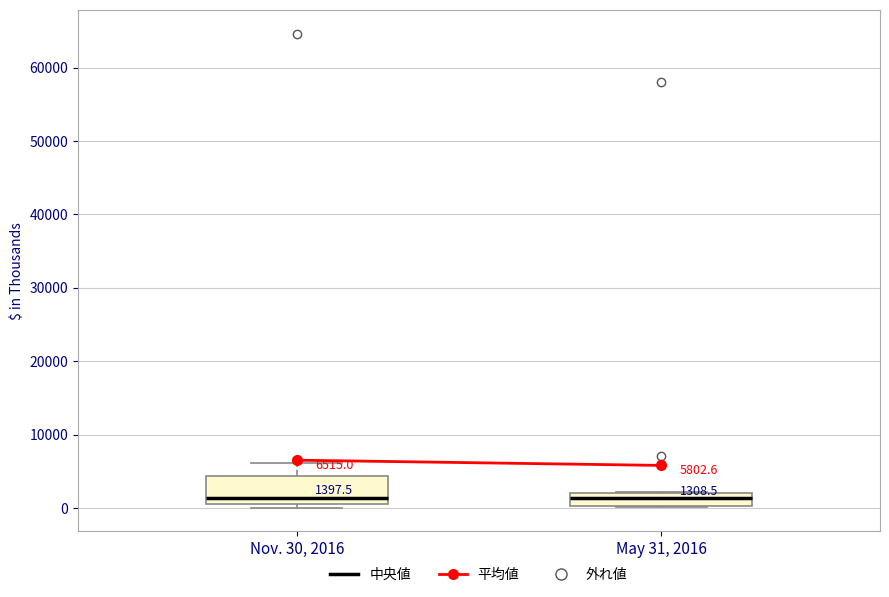

Which box is the tallest, from its lower edge to its upper edge?

Nov. 30, 2016